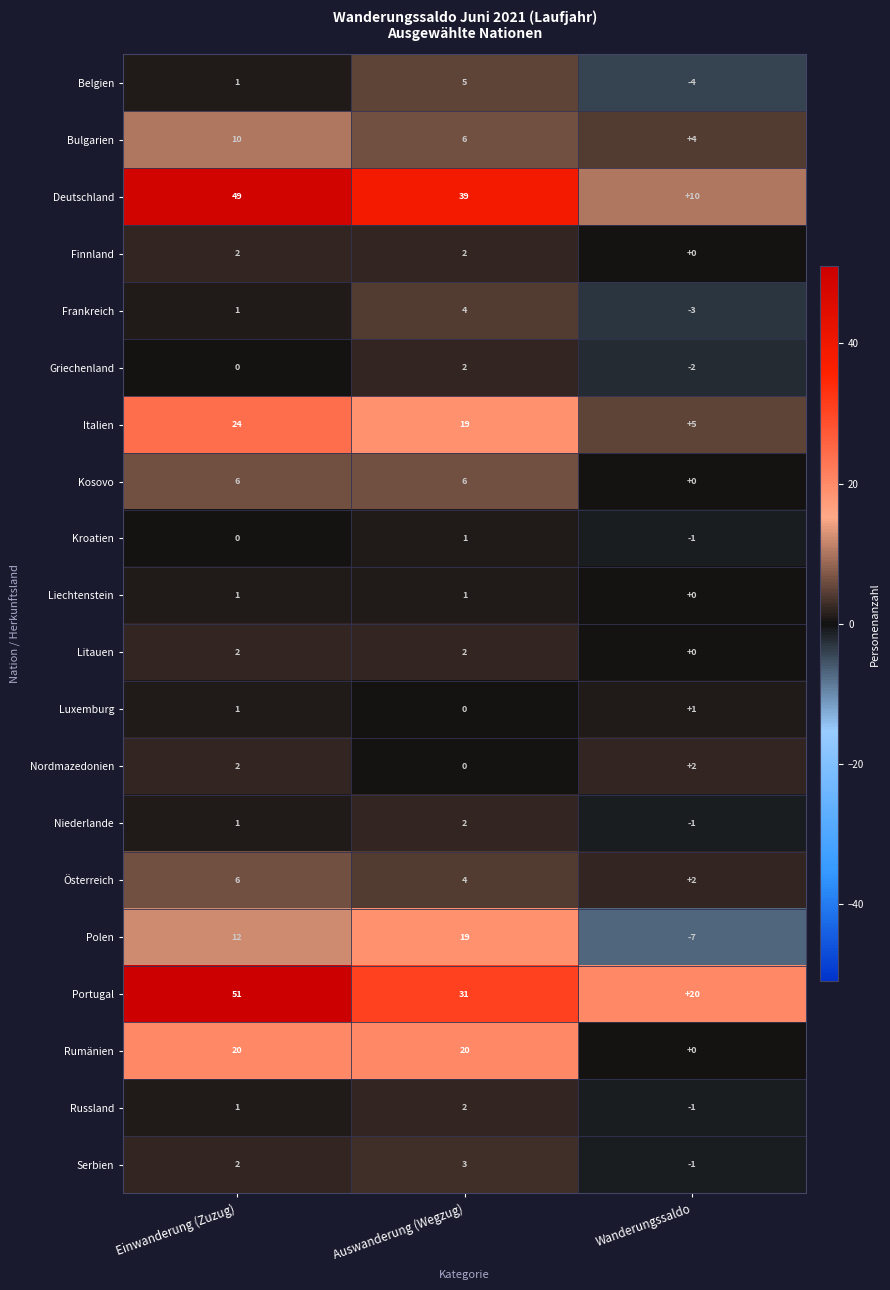

Which label corresponds to the smallest value in the chart?

Wanderungssaldo